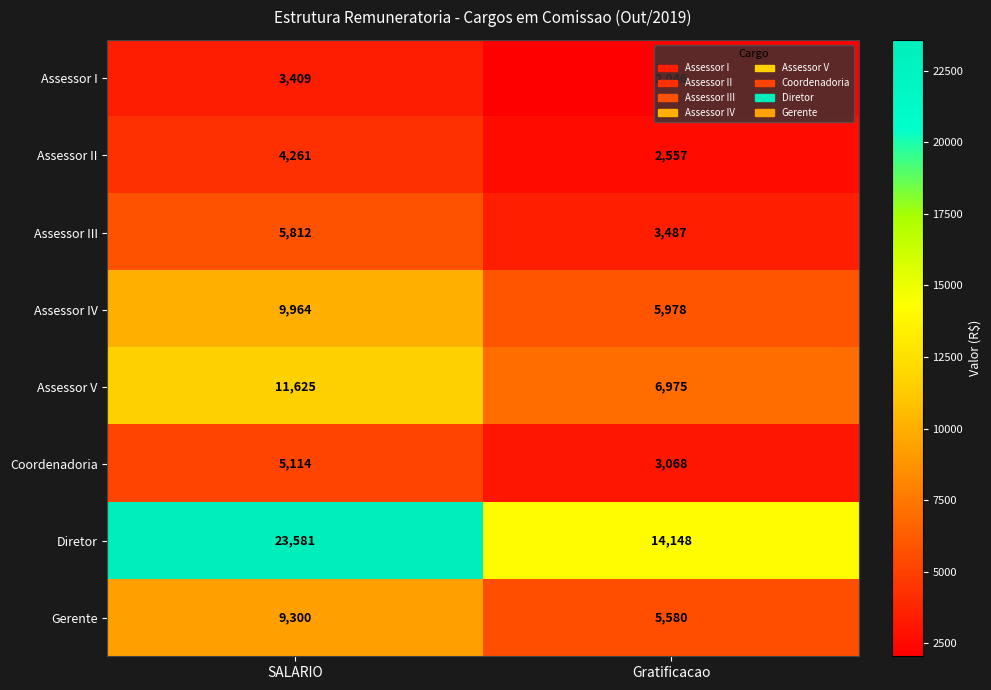

Which series has the largest total across all categories?

Diretor